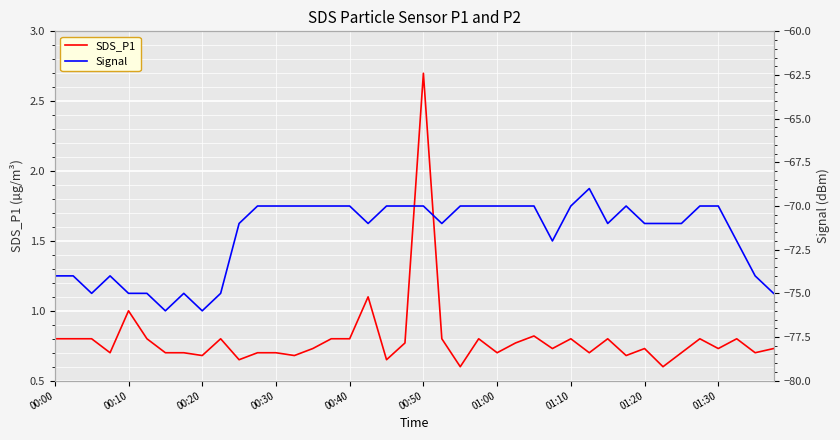

What are all the series names shown in the legend?

SDS_P1, Signal